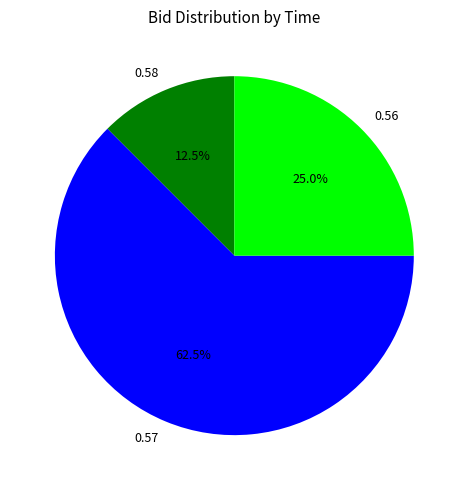

What is the largest slice in the pie chart?

0.57